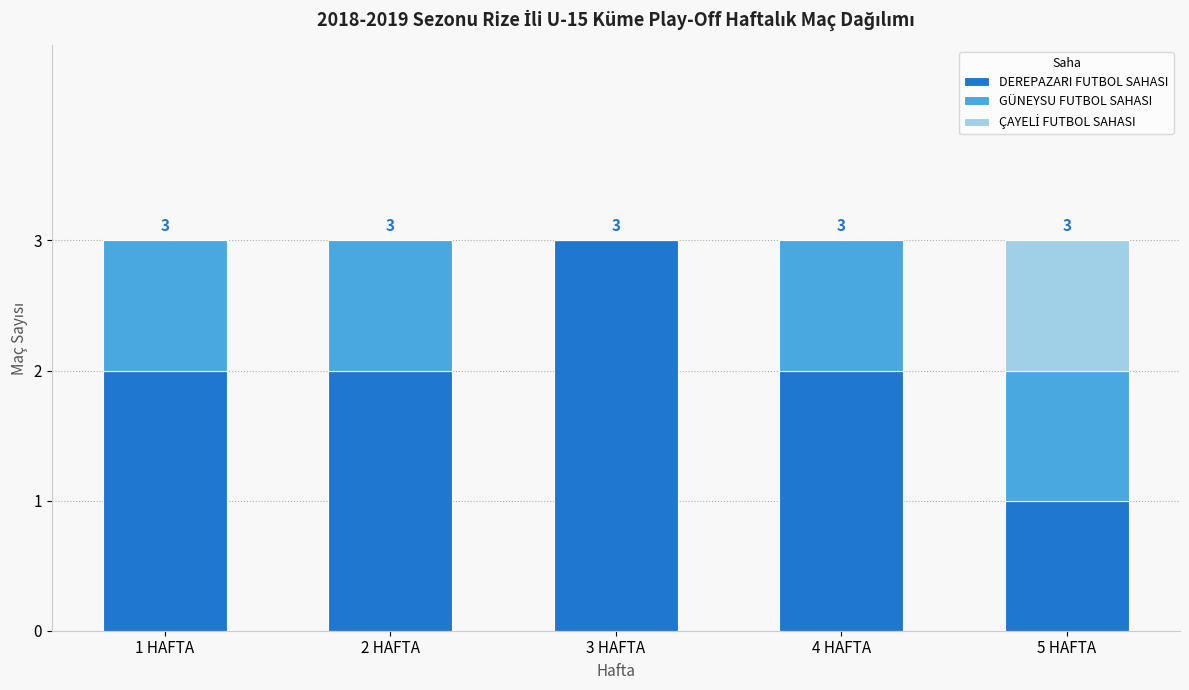

What is the maximum value for DEREPAZARI FUTBOL SAHASI?

3